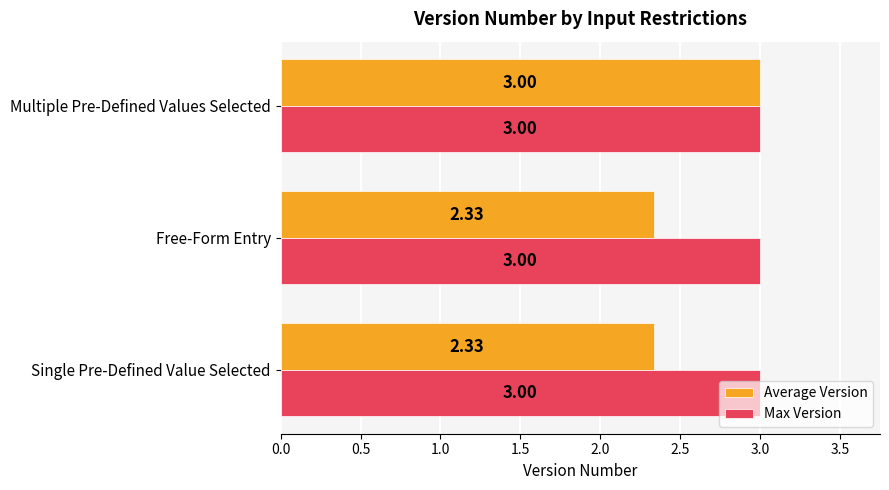

What is the spread (max minus min) of values at Free-Form Entry?

0.7